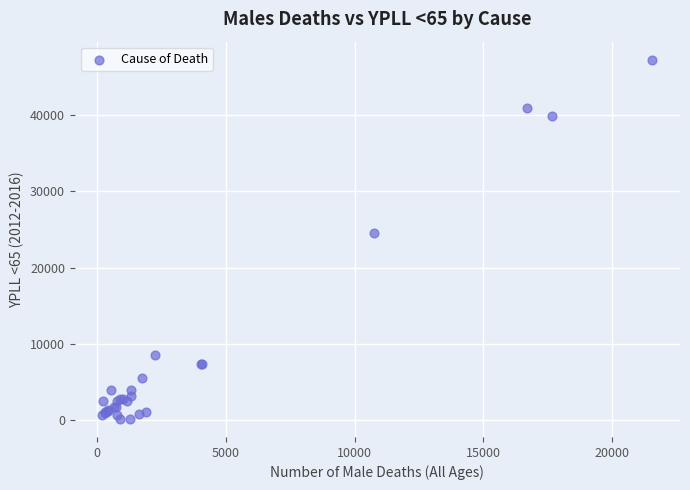

What Y value in the scatter plot is closest to 23716?

24539.5